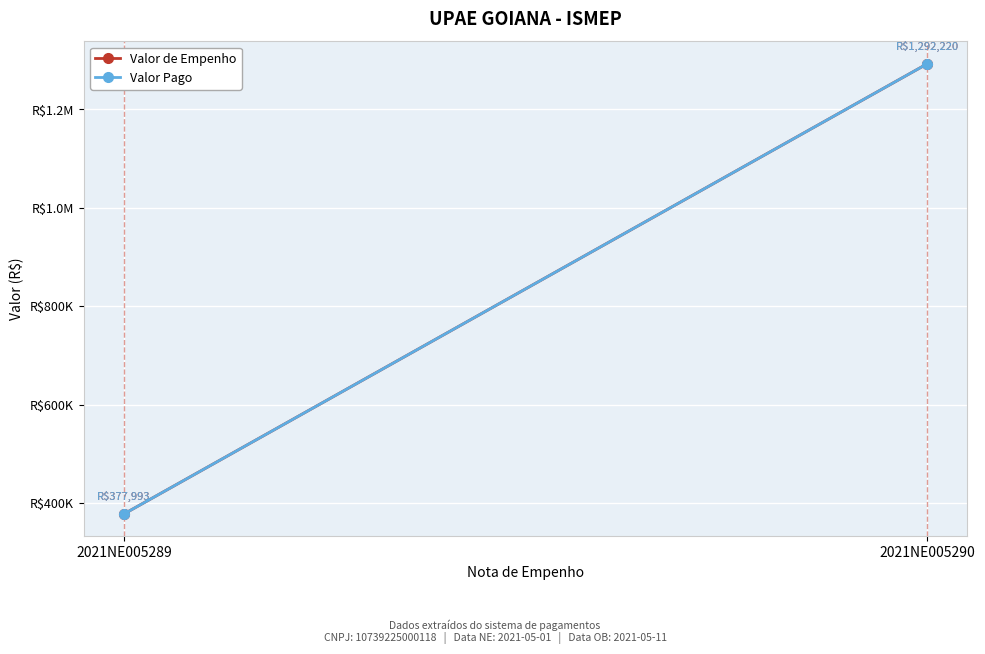

What is the average value of the Valor de Empenho series?

835106.8